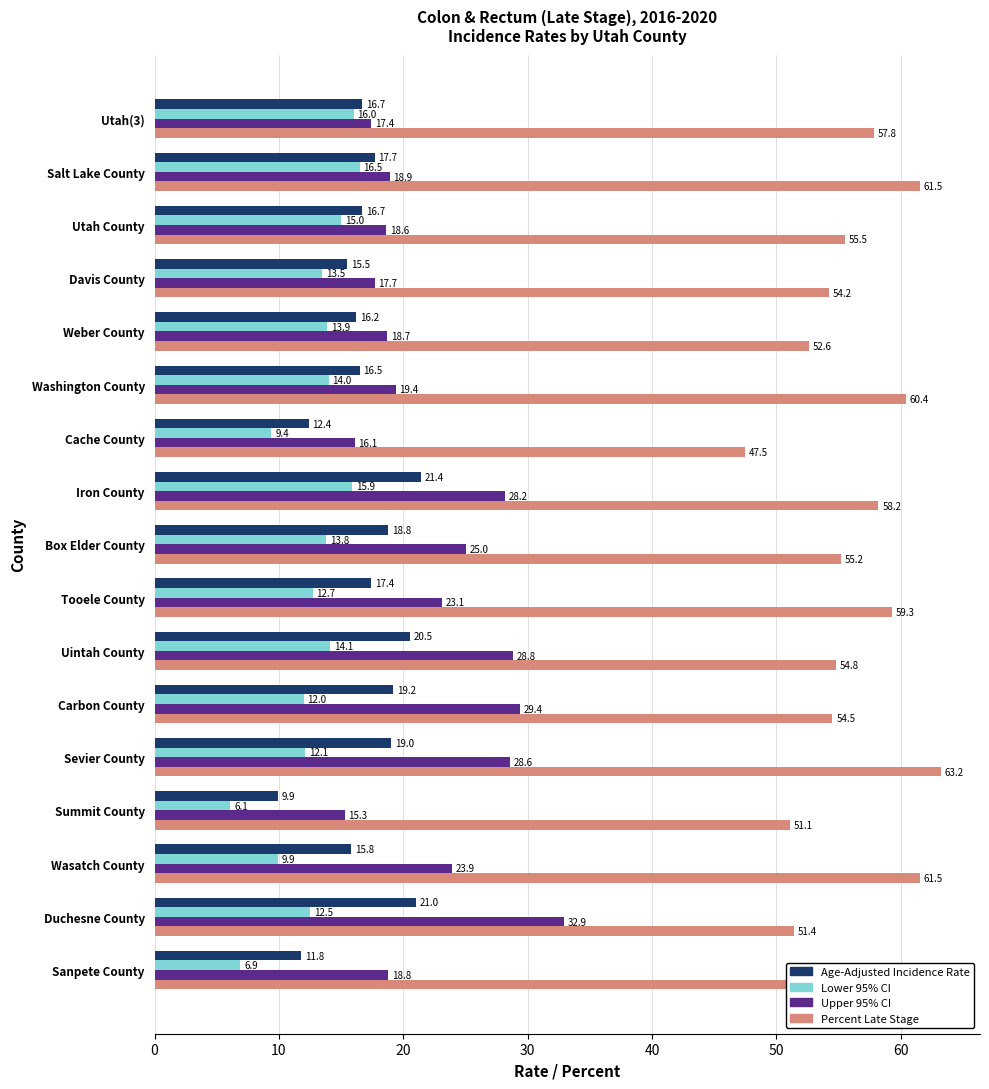

At which category is the sum across all series the highest?

Iron County